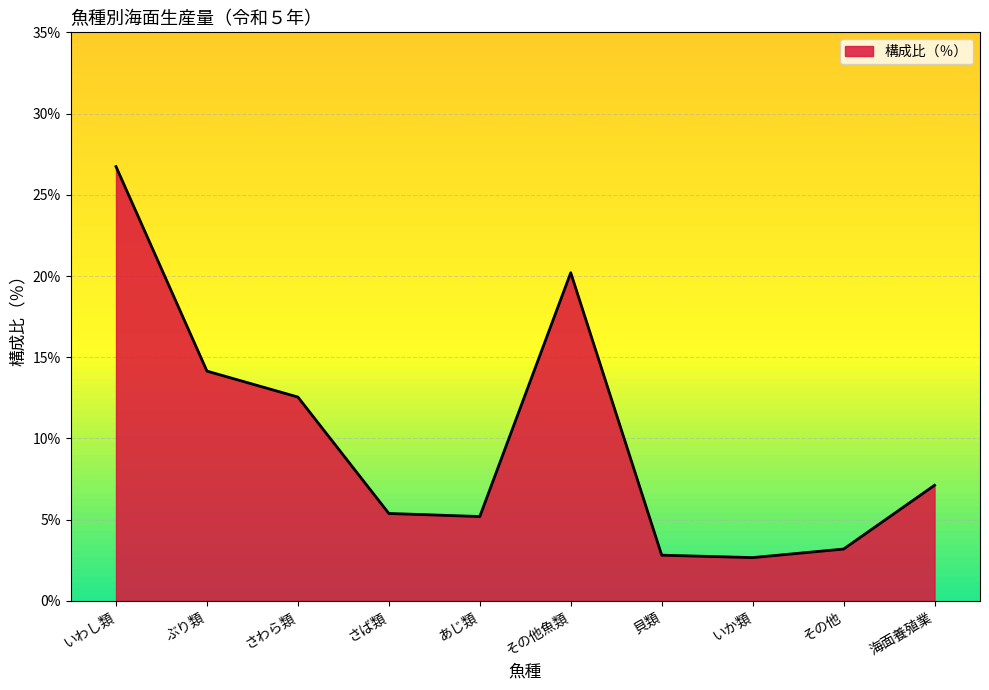

Reading right to left, what are all the values shown in this chart?

海面養殖業=7.1	その他=3.2	いか類=2.7	貝類=2.8	その他魚類=20.2	あじ類=5.2	さば類=5.4	さわら類=12.5	ぶり類=14.1	いわし類=26.7